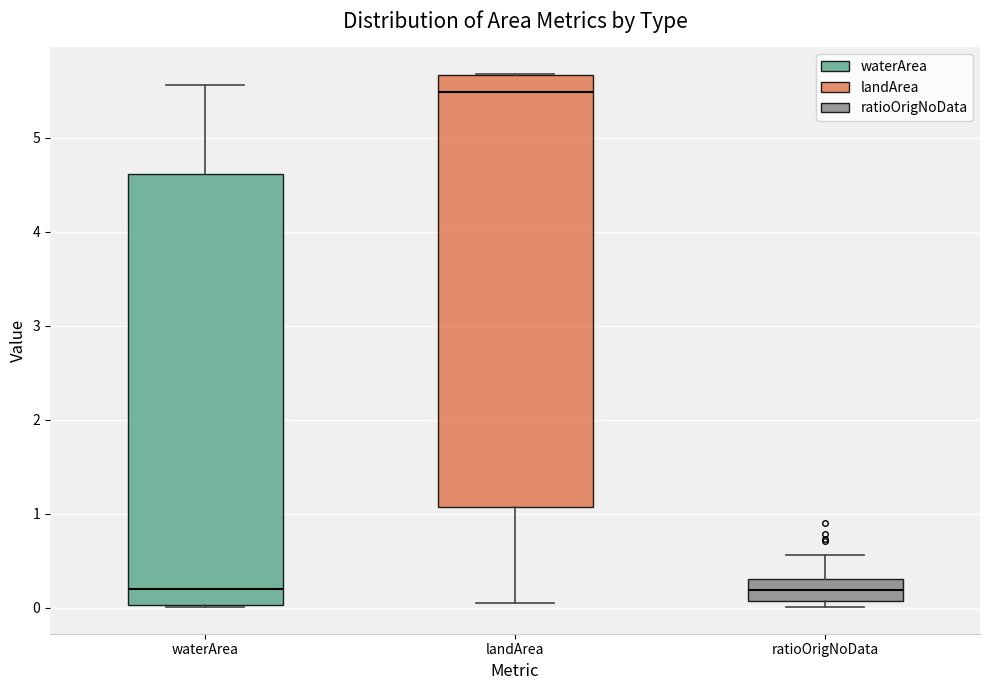

Reading left to right, read every box against the y-axis: the position of its median line, the range the box covers, and the ends of its whiskers. The values are not printed on the chart, so give them approximately, as read against the axis.

waterArea: median 0.2, box 0.0 to 4.6, whiskers 0.0 to 5.6
landArea: median 5.5, box 1.1 to 5.7, whiskers 0.1 to 5.7
ratioOrigNoData: median 0.2, box 0.1 to 0.3, whiskers 0.0 to 0.6